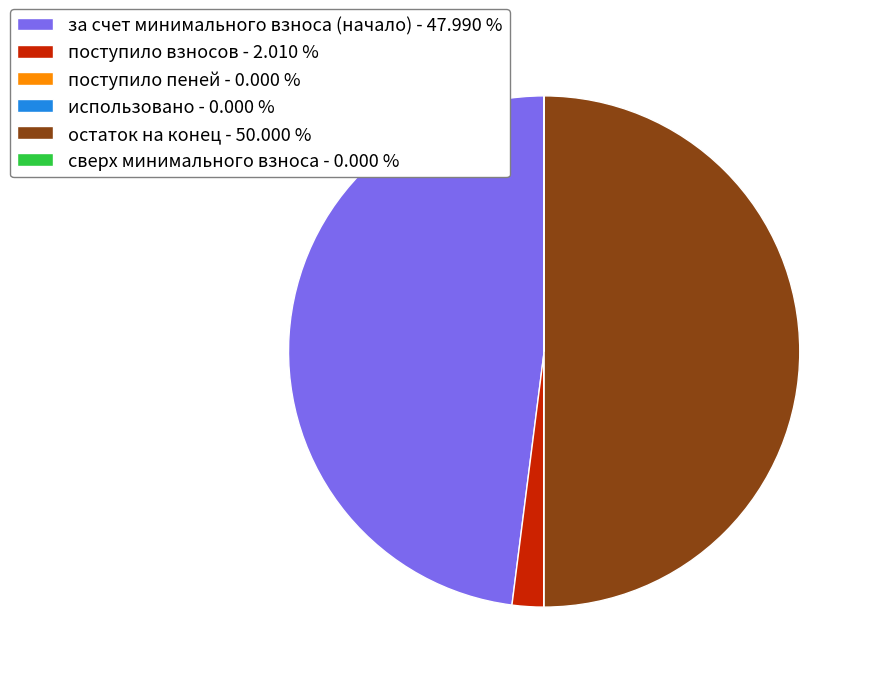

Does за счет минимального взноса (начало) - 47.990 % account for over 50% of the chart?

No